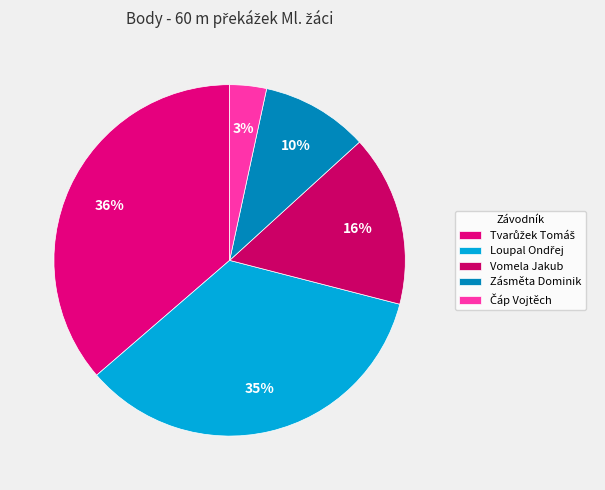

Rank the categories by value from highest to lowest.

Tvarůžek Tomáš, Loupal Ondřej, Vomela Jakub, Zásměta Dominik, Čáp Vojtěch